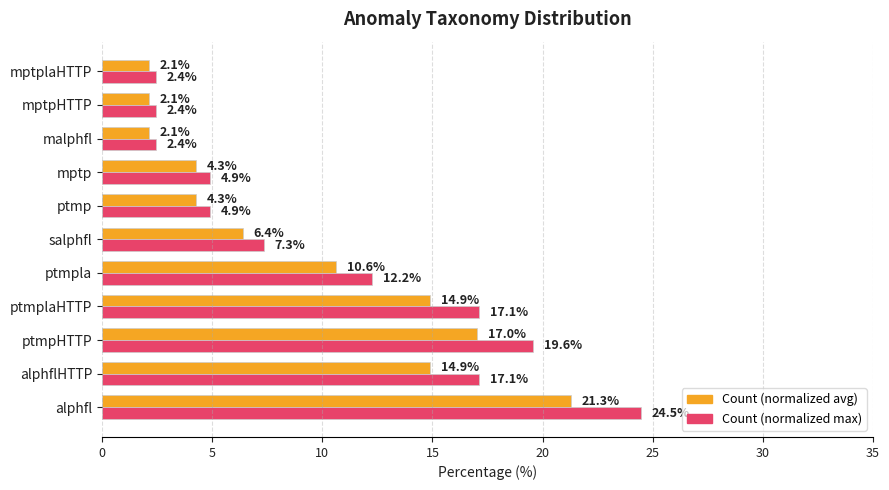

What is the minimum value shown in the chart?

2.1